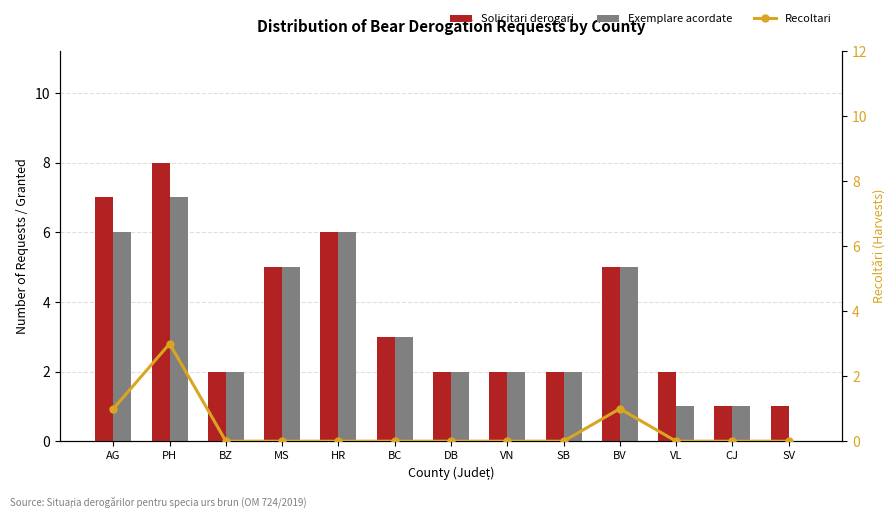

At which label does Recoltari reach its peak?

PH